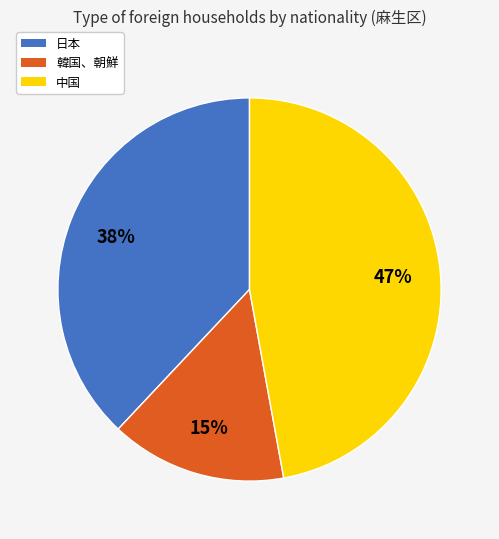

Which slice is the smallest?

韓国、朝鮮